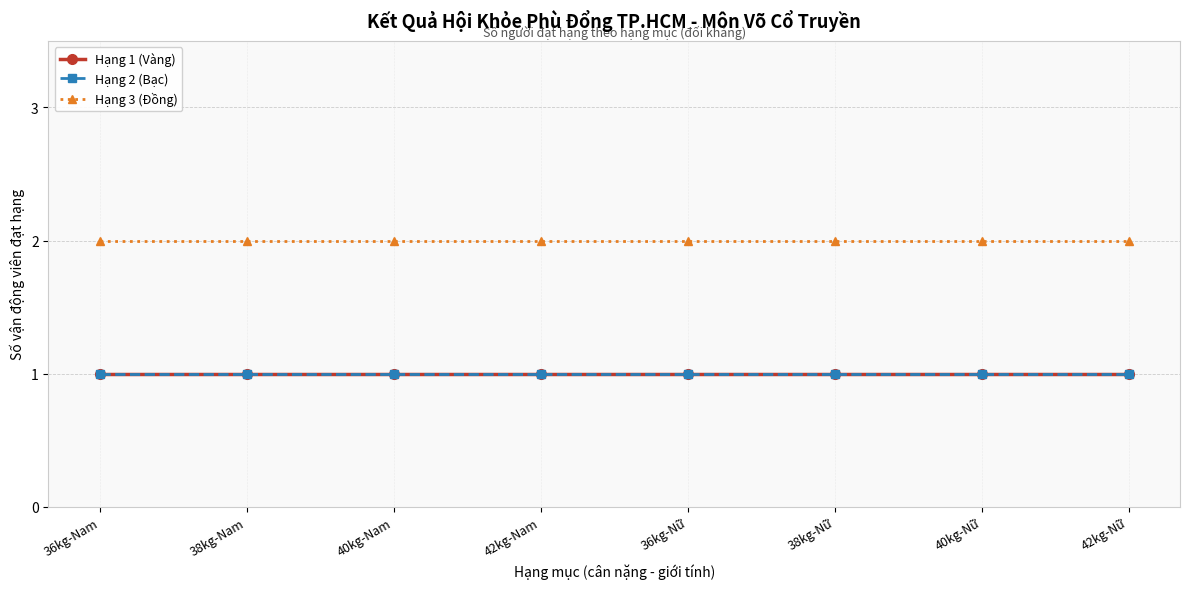

Is this an area chart (filled region under the line)?

No